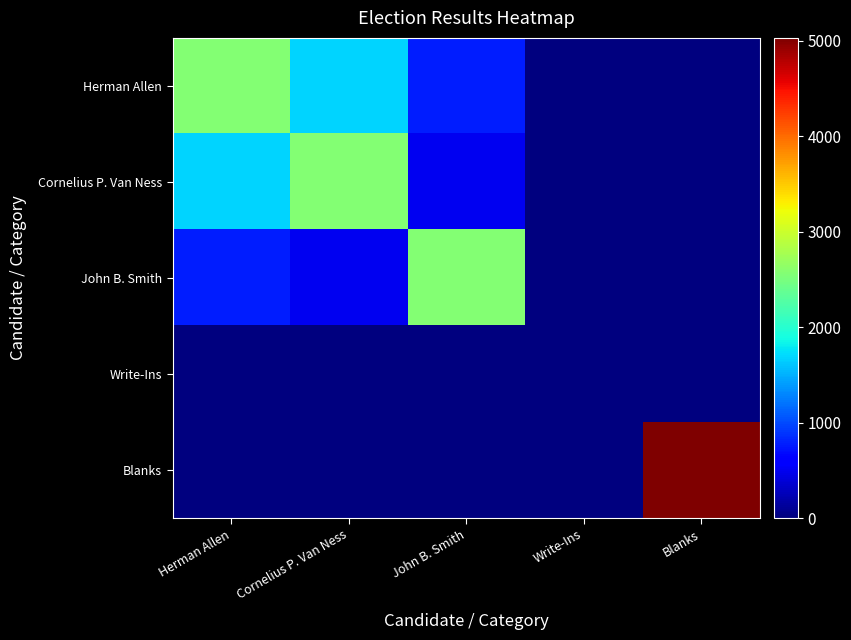

How many distinct data groups are displayed?

5